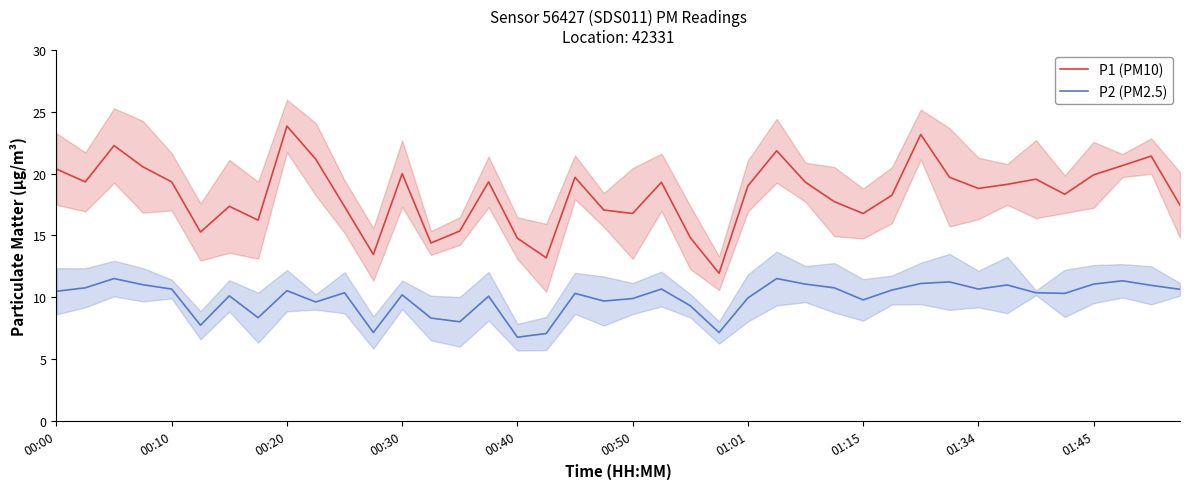

What is the maximum value for P1 (PM10)?

23.9